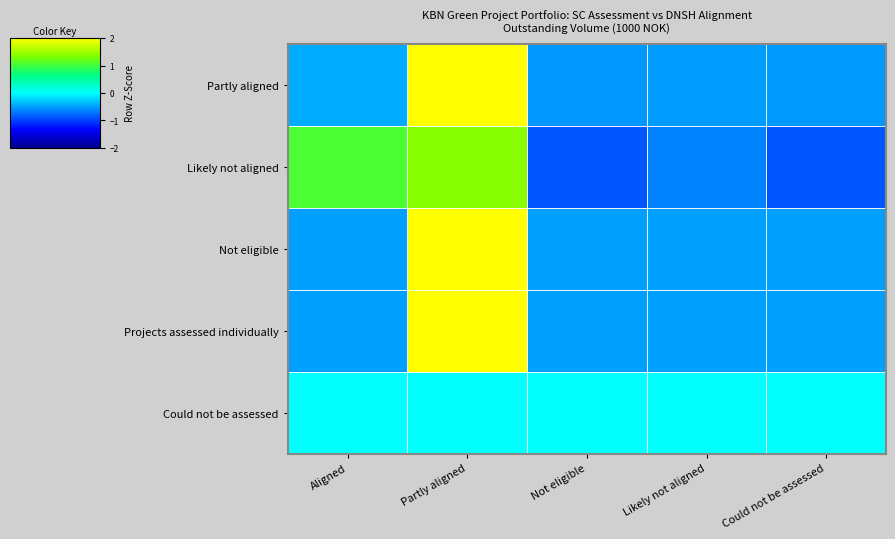

Reading left to right, transcribe all the data shown in this chart.

Partly aligned: Aligned=-0.4	Partly aligned=2.0	Not eligible=-0.5	Likely not aligned=-0.5	Could not be assessed=-0.5
Likely not aligned: Aligned=1.1	Partly aligned=1.4	Not eligible=-0.9	Likely not aligned=-0.6	Could not be assessed=-0.9
Not eligible: Aligned=-0.5	Partly aligned=2.0	Not eligible=-0.5	Likely not aligned=-0.5	Could not be assessed=-0.5
Projects assessed individually: Aligned=-0.5	Partly aligned=2.0	Not eligible=-0.5	Likely not aligned=-0.5	Could not be assessed=-0.5
Could not be assessed: Aligned=0.0	Partly aligned=0.0	Not eligible=0.0	Likely not aligned=0.0	Could not be assessed=0.0